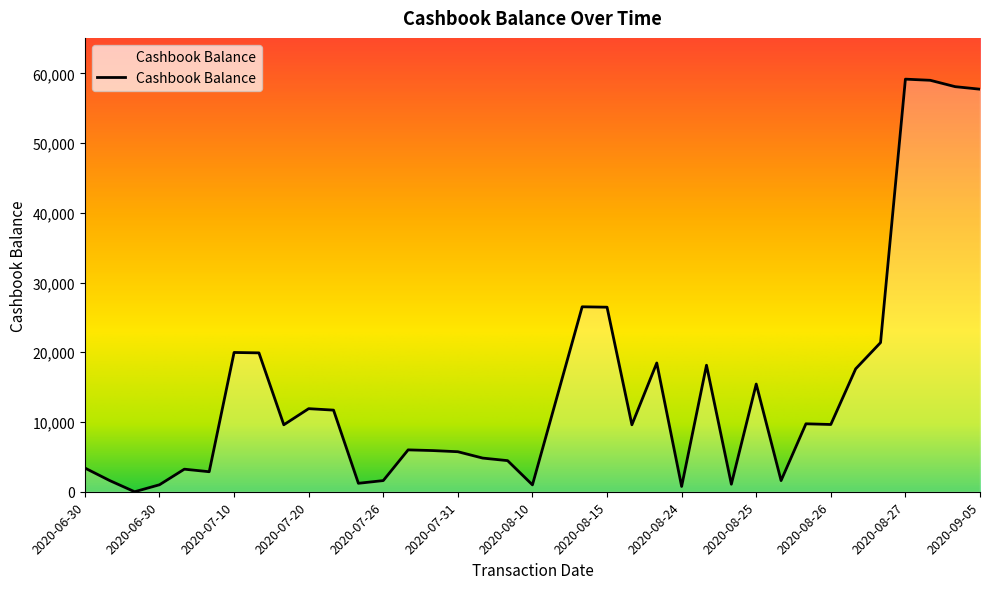

How many lines are shown in the chart?

1